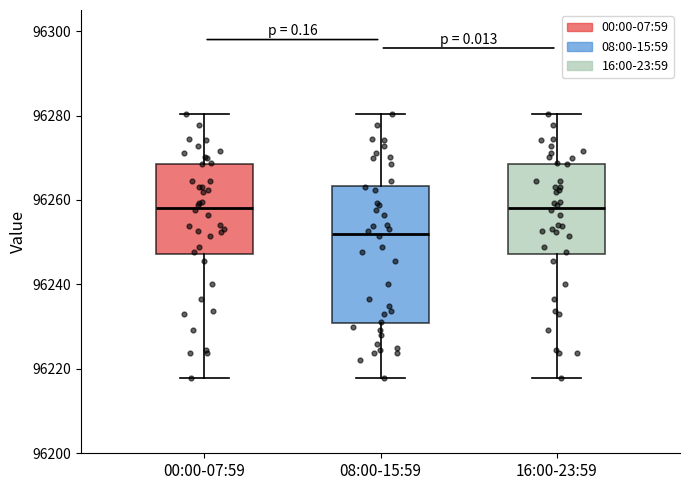

Reading left to right, transcribe this box plot: for each box, give where its median line is, the range the box spans, and where its two whiskers end, as read against the y-axis. The values are not printed on the chart, so give them approximately, as read against the axis.

00:00-07:59: median 96258, box 96248 to 96268, whiskers 96218 to 96280
08:00-15:59: median 96252, box 96230 to 96264, whiskers 96218 to 96280
16:00-23:59: median 96258, box 96248 to 96268, whiskers 96218 to 96280